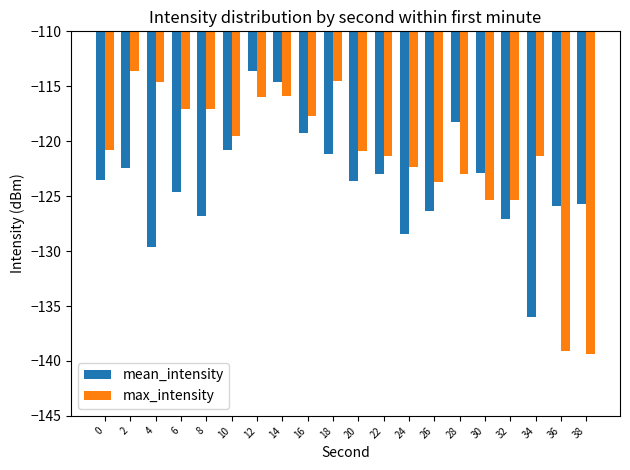

Is the value of max_intensity at 0 greater than the value of mean_intensity at 6?

Yes